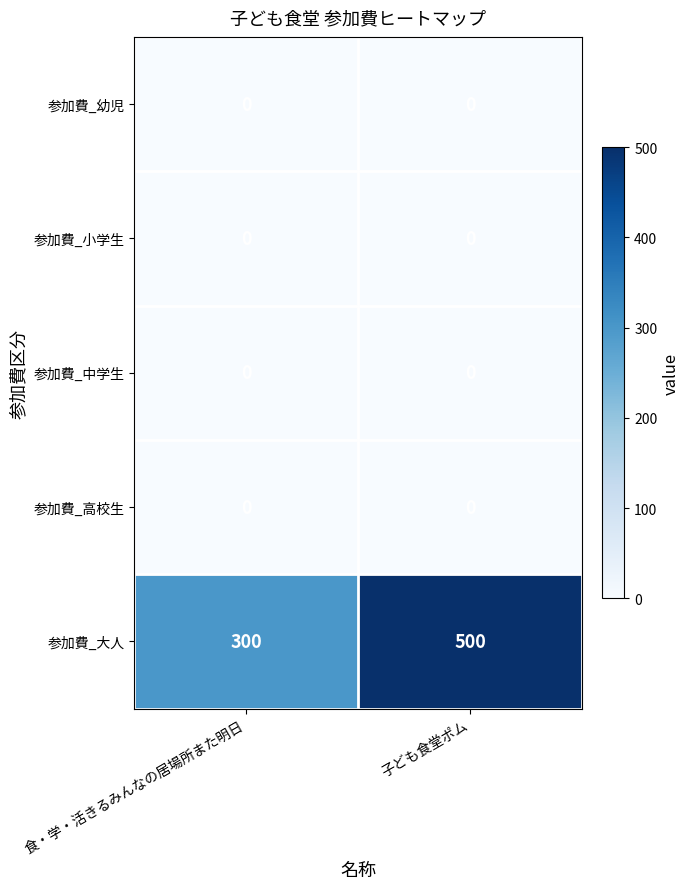

Between 食・学・活きるみんなの居場所また明日 and 子ども食堂ポム, which series saw the biggest shift?

参加費_大人